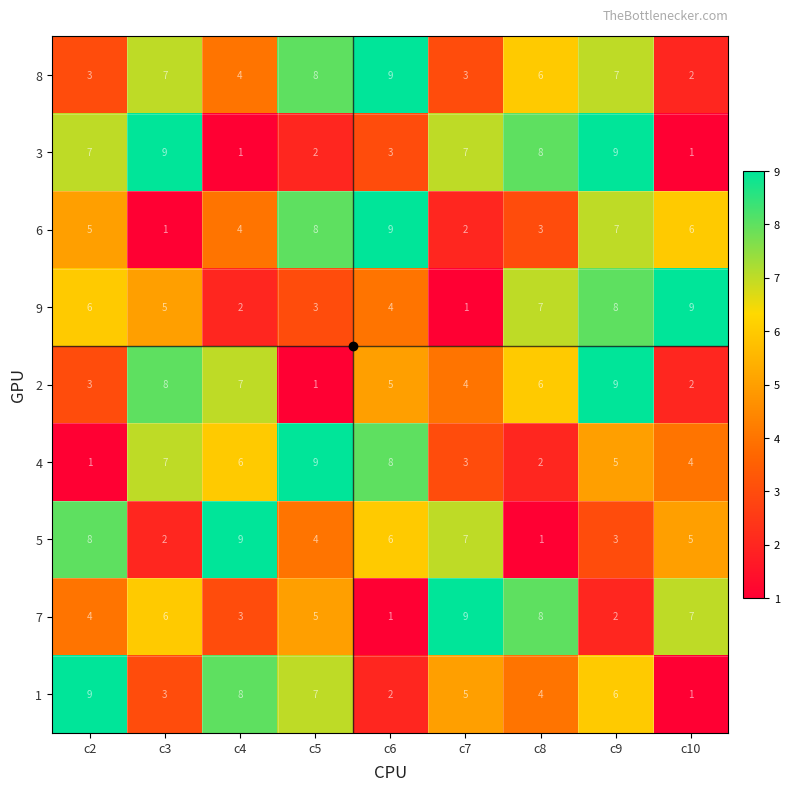

At which label is 7 closest to 5?

c5